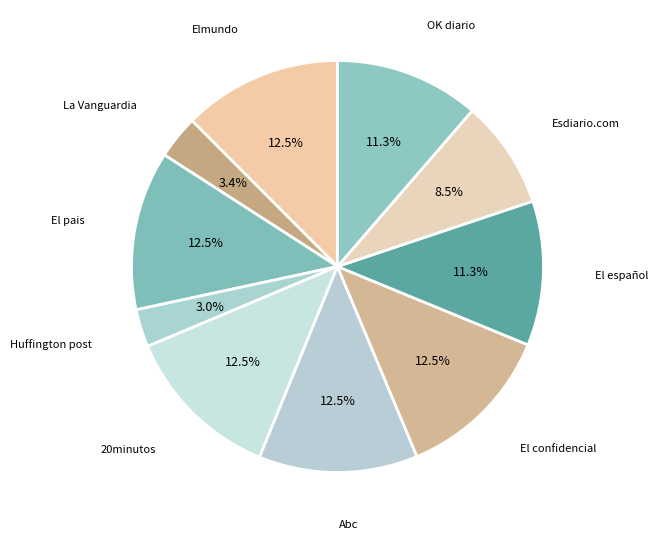

Does El pais represent more than half of the total?

No